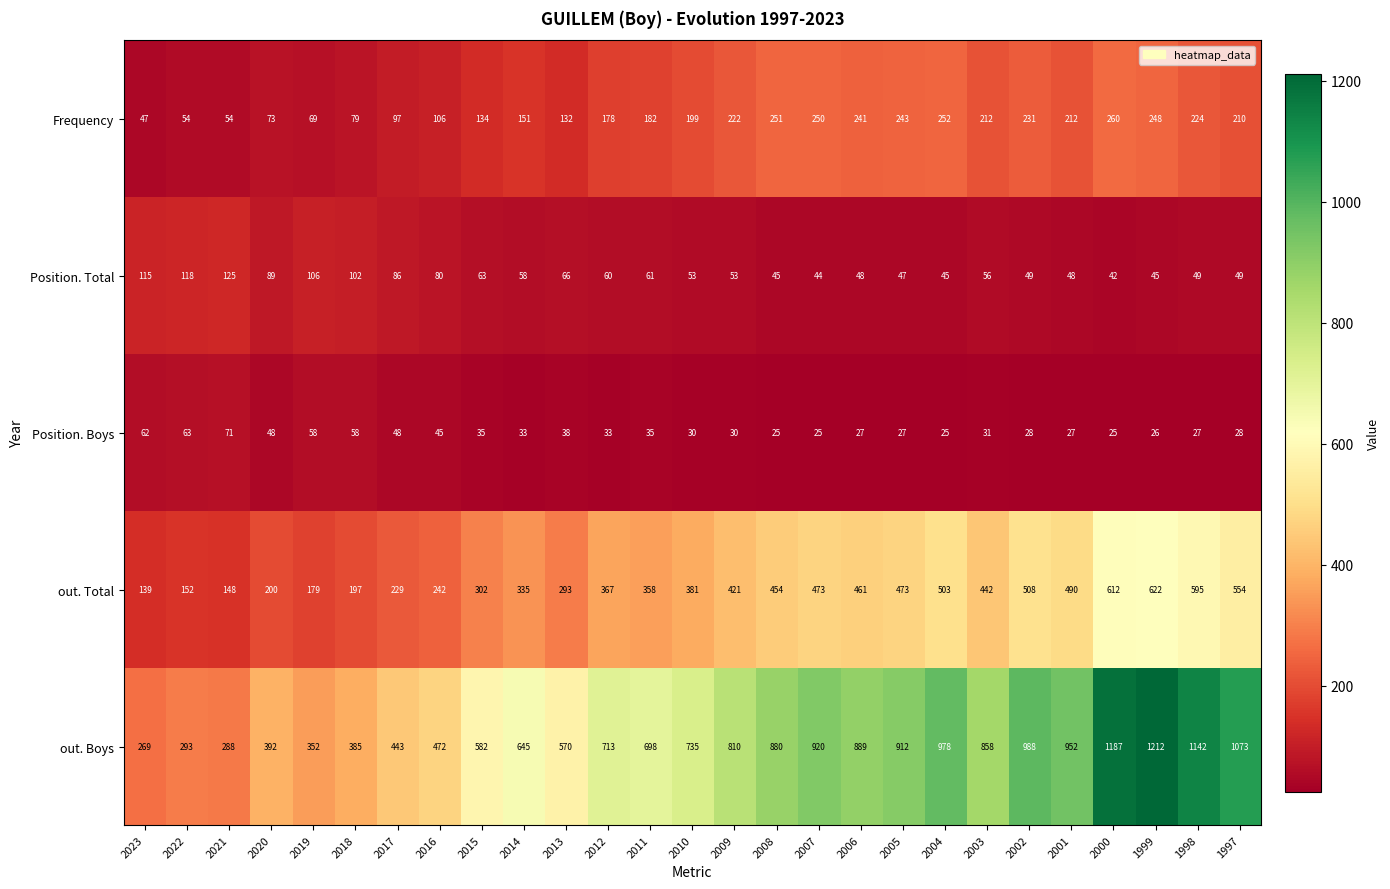

Which series has the widest spread of values?

out. Boys